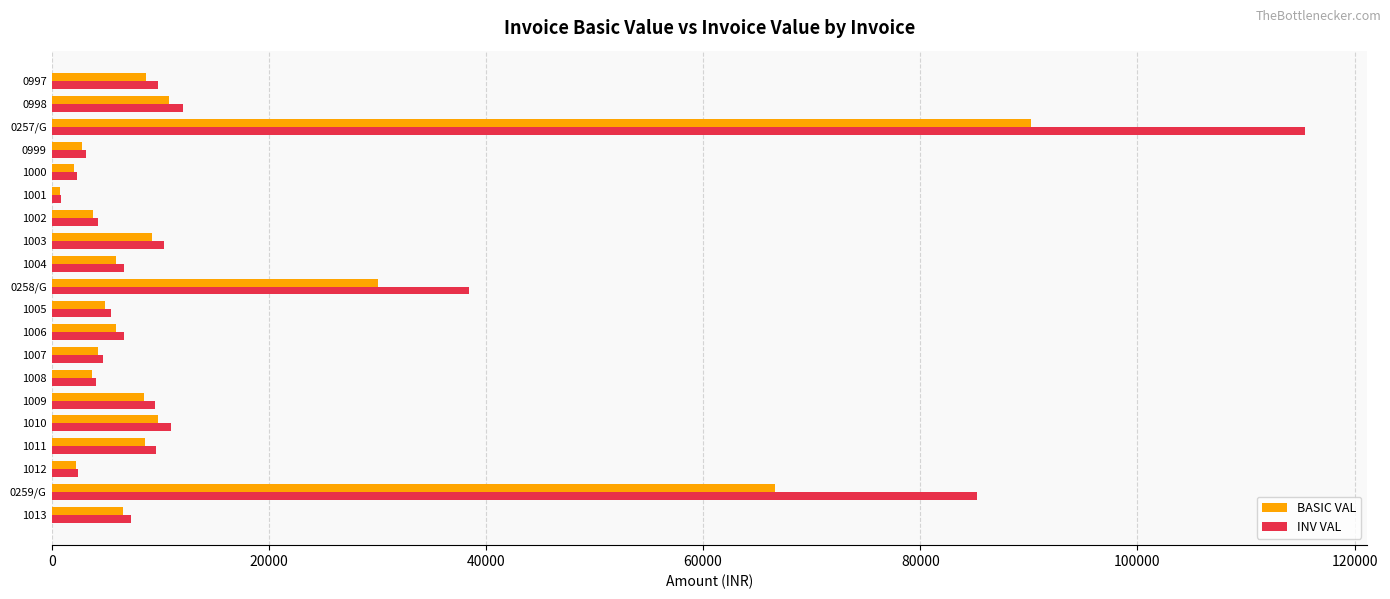

Which series has the widest spread of values?

INV VAL